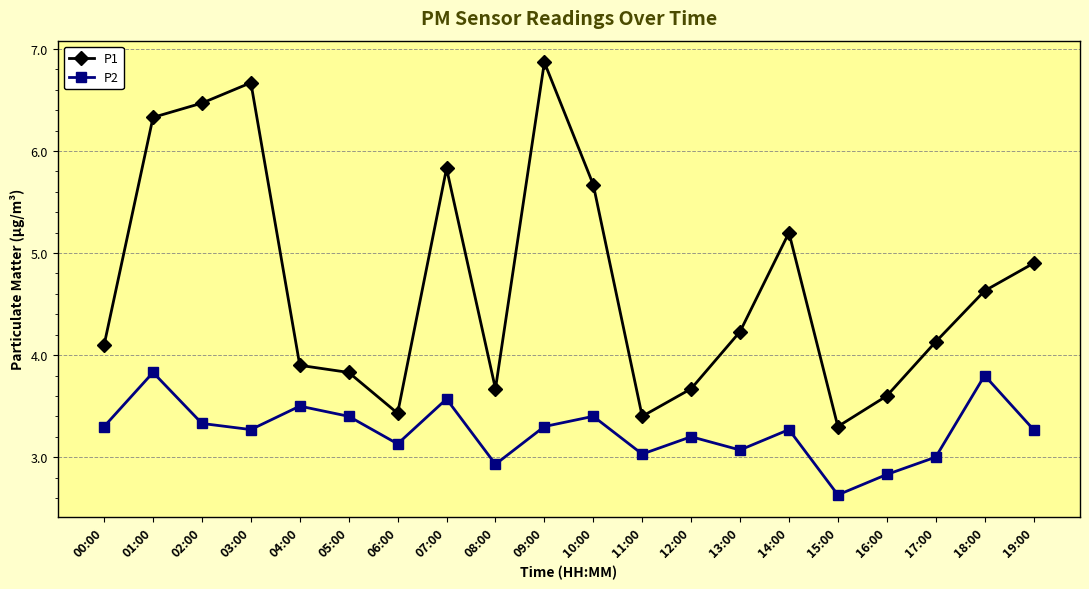

What is the difference between the maximum and minimum values in the P1 series?

3.6